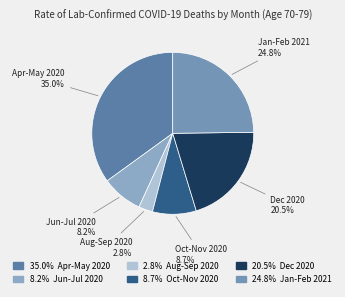

To the nearest percent, what is the average slice percentage?

17%